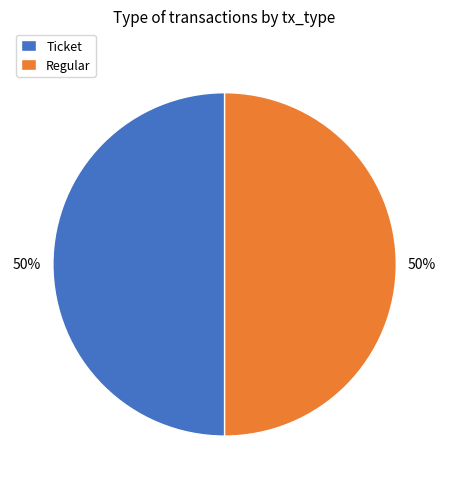

To the nearest percent, what is the difference between the Ticket and Regular slice percentages?

0%